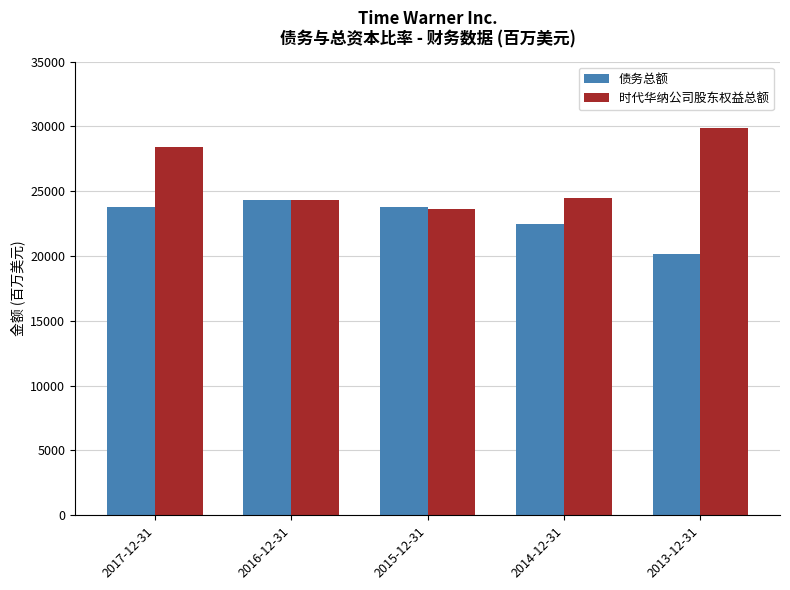

List the series in order of their overall mean, lowest first.

债务总额, 时代华纳公司股东权益总额